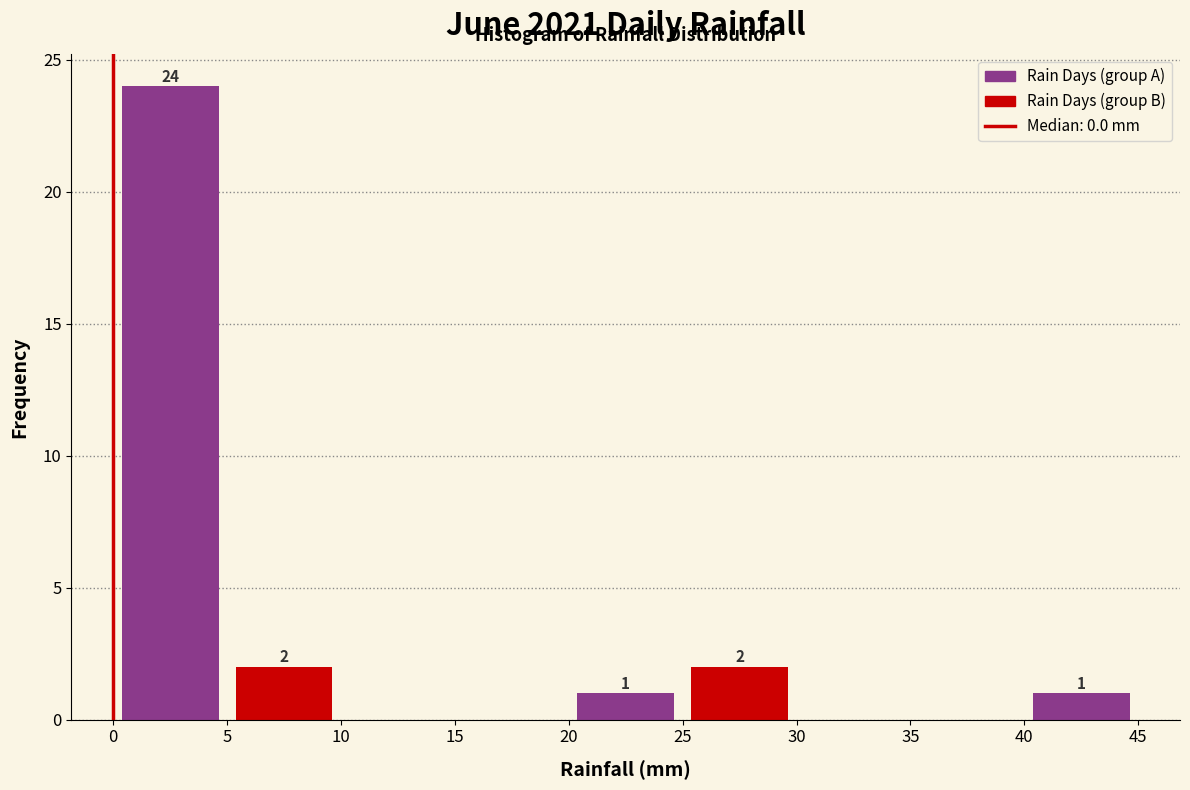

Over which range of the x-axis is the bar tallest?

0 to 5